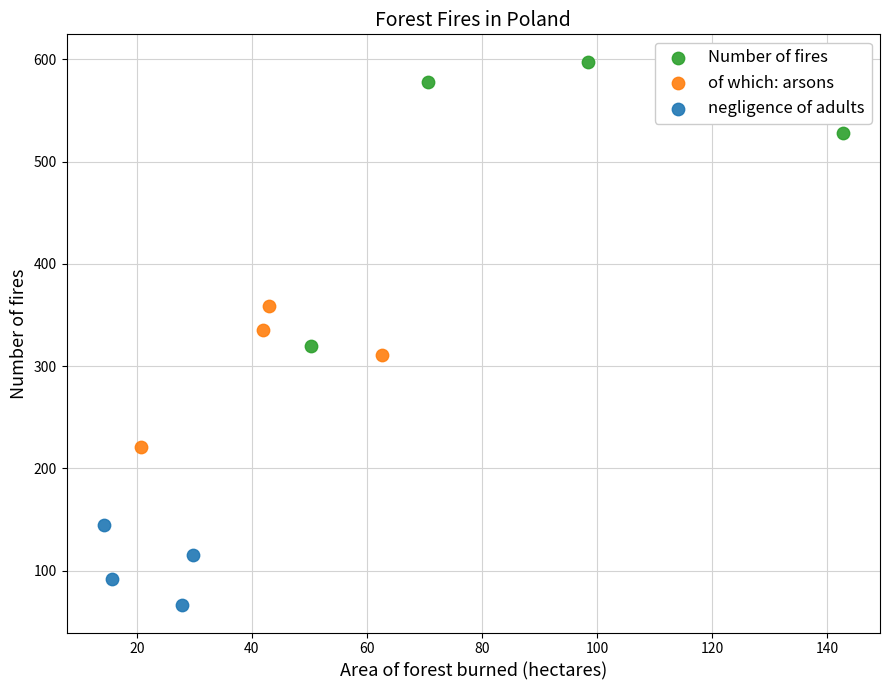

Which series contains the lowest Y value?

negligence of adults